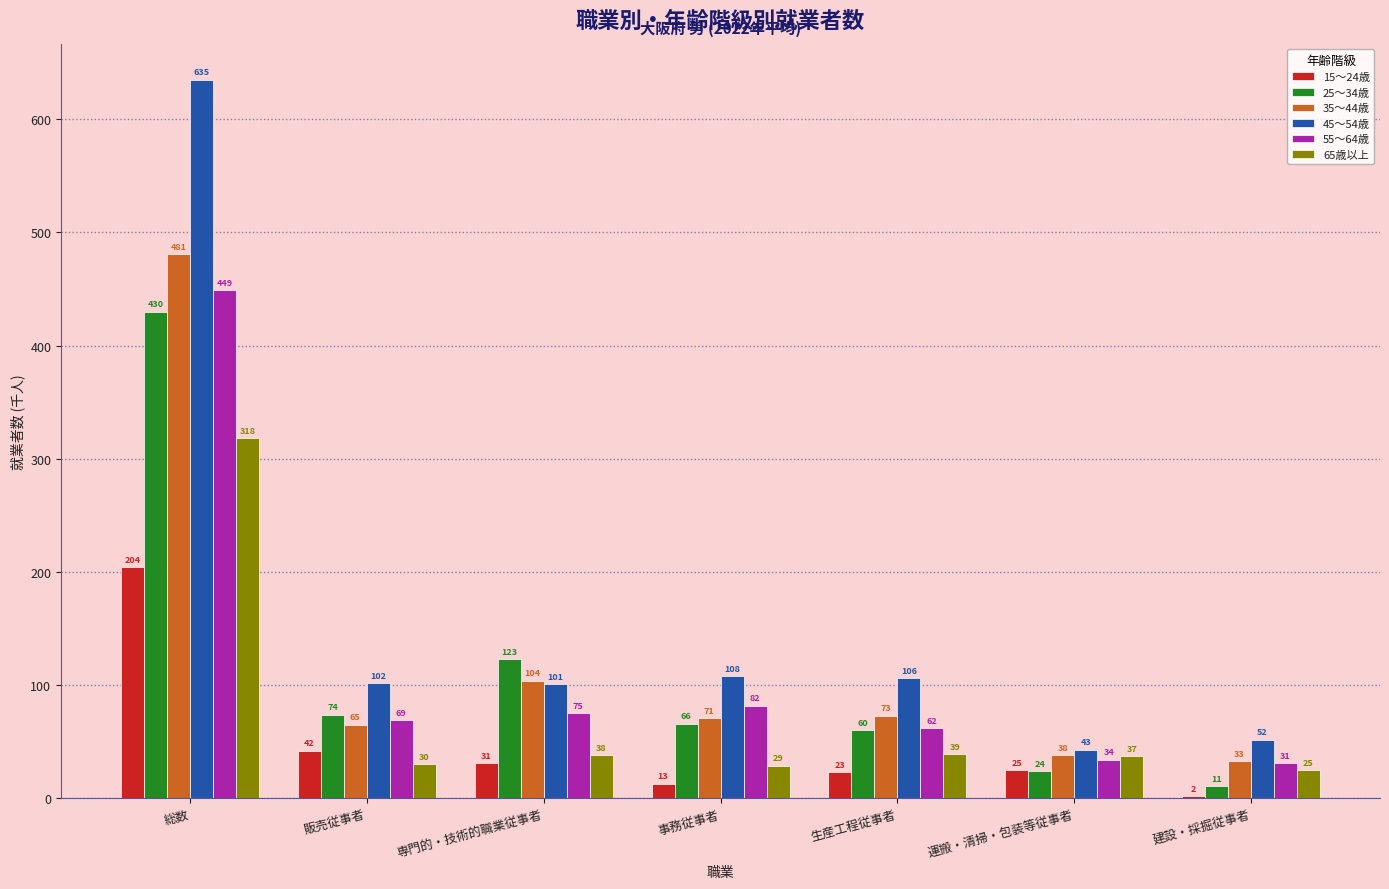

How many groups of bars are there?

7